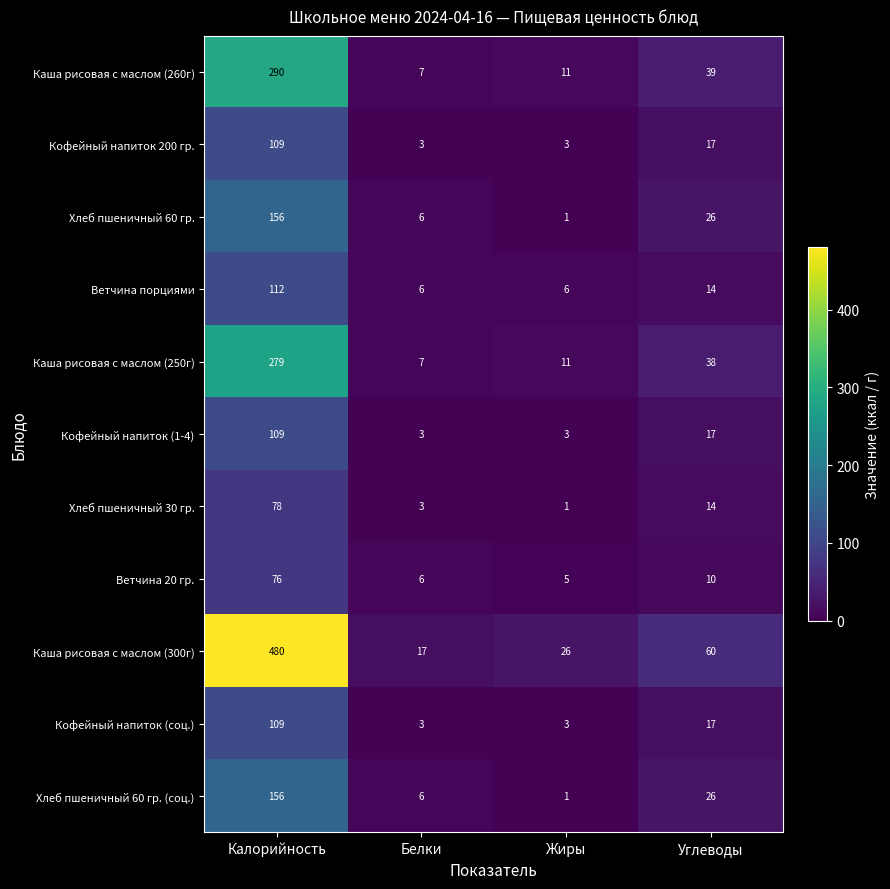

Which label corresponds to the smallest value in the chart?

Жиры